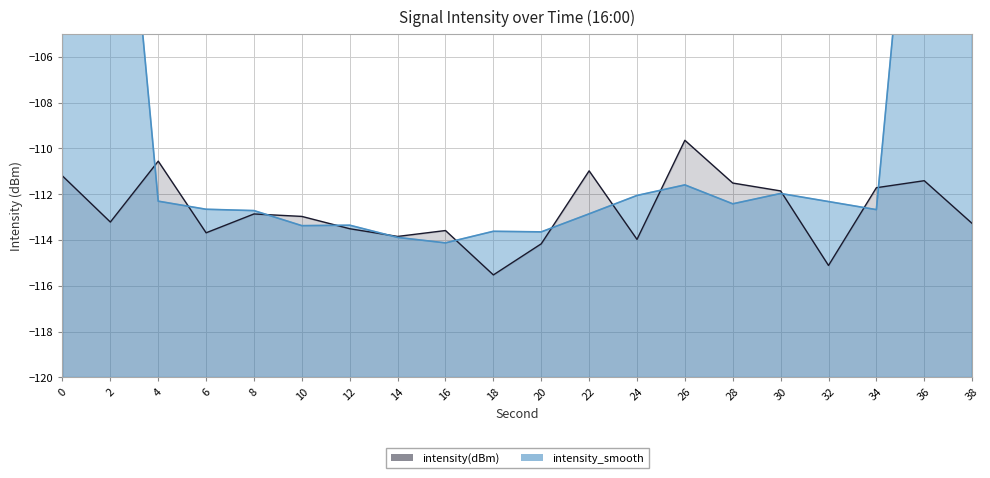

What is the sum of all values?

-2254.6